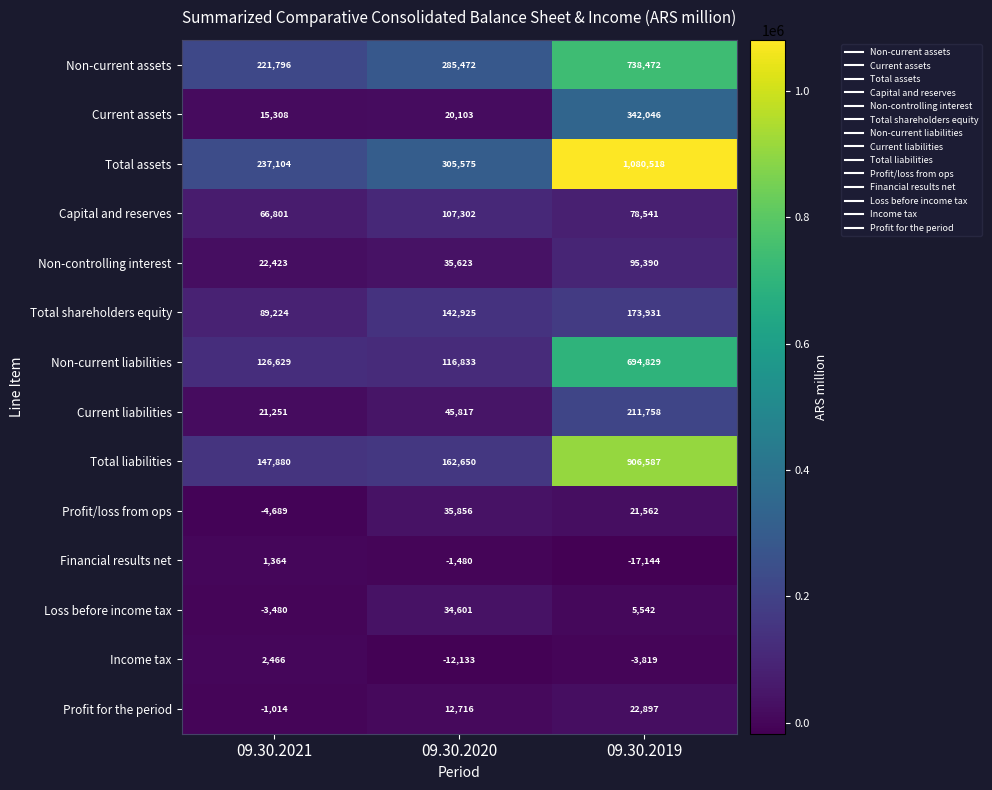

Which series has the largest range (max minus min)?

Total assets